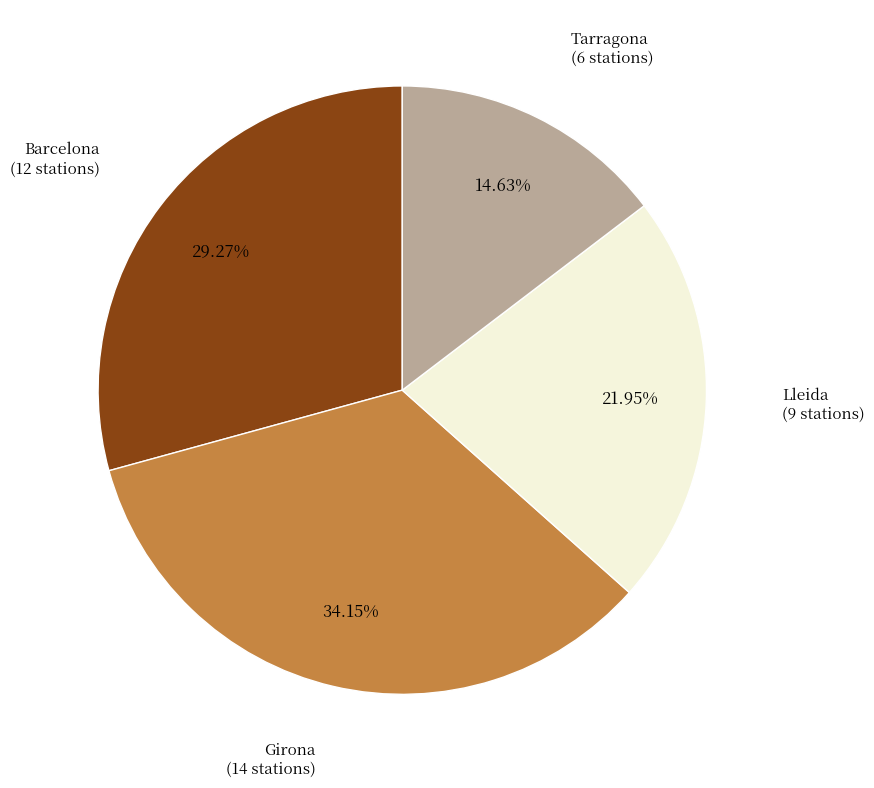

To the nearest percent, what is the difference between the Tarragona and Lleida slice percentages?

7%